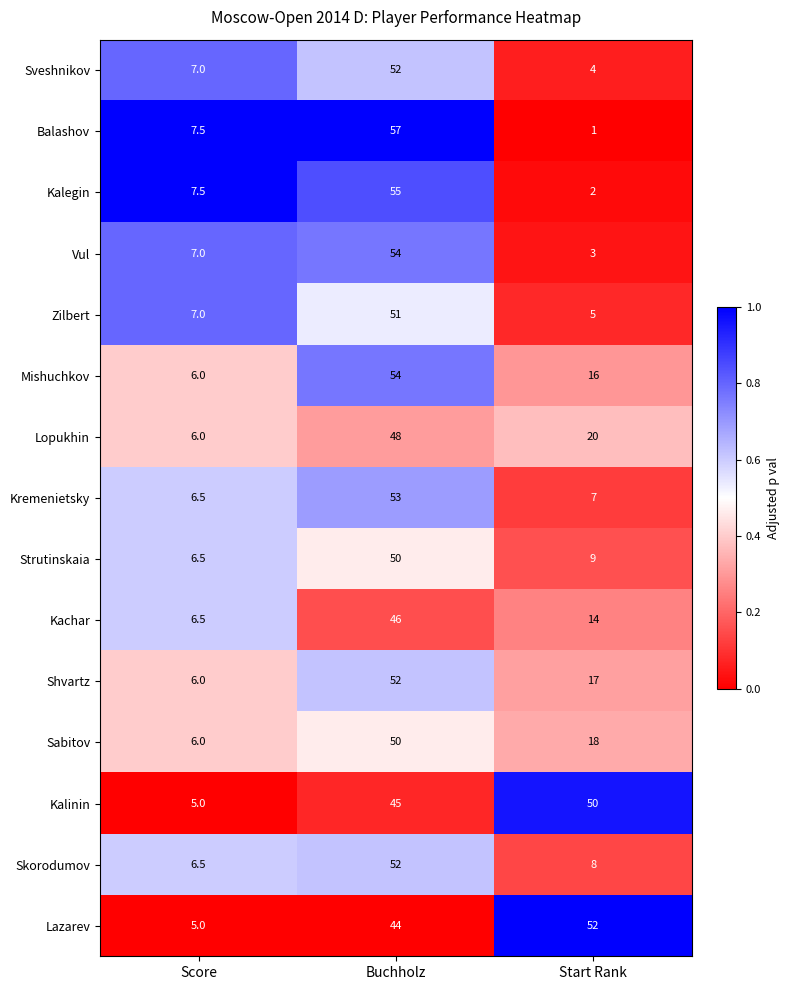

Count the number of data series in this chart.

15